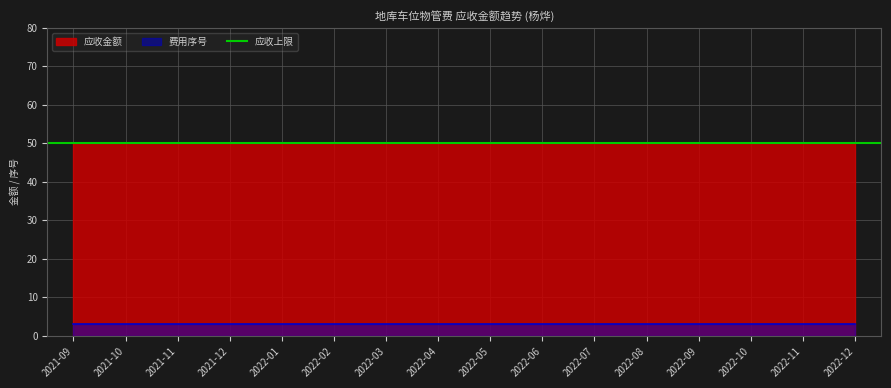

True or false: 费用序号 and 应收金额 intersect in this chart.

False